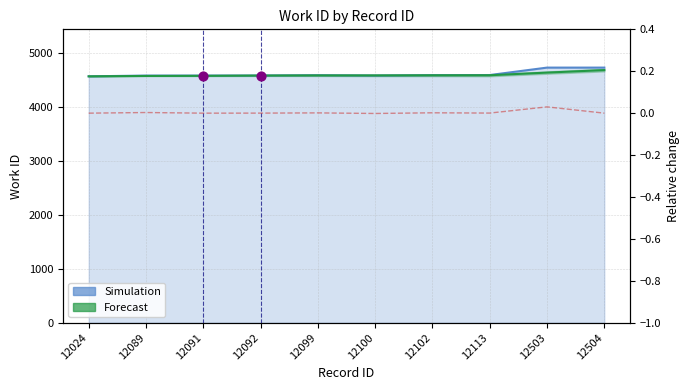

What is the change in value from 12024 to 12100?

+14